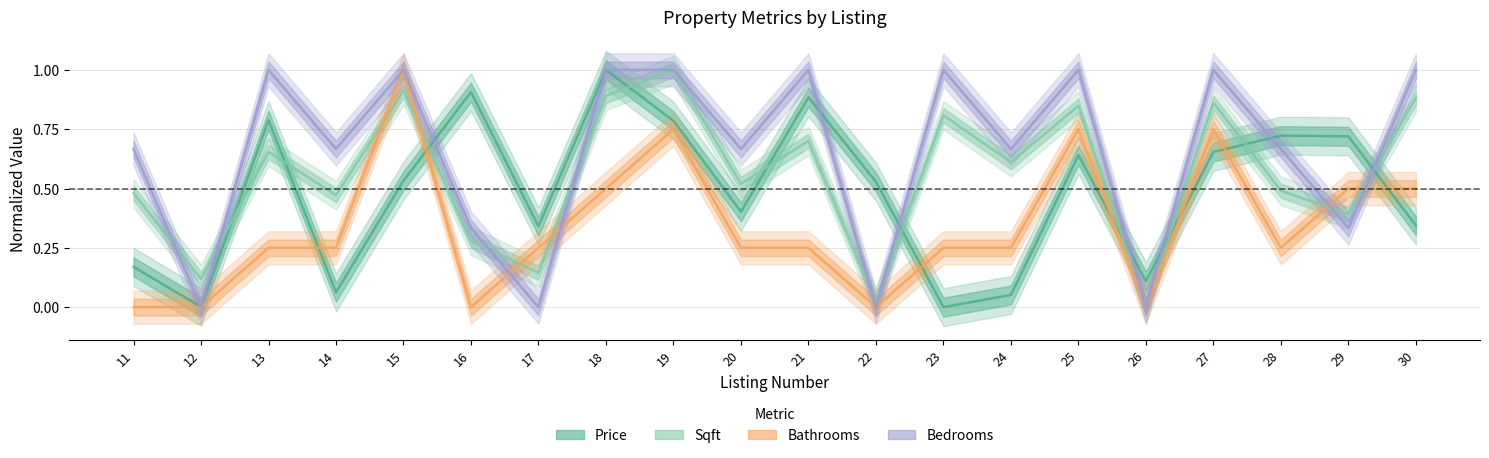

Count the Bathrooms (normalized) values in the range 0 to 1.

20